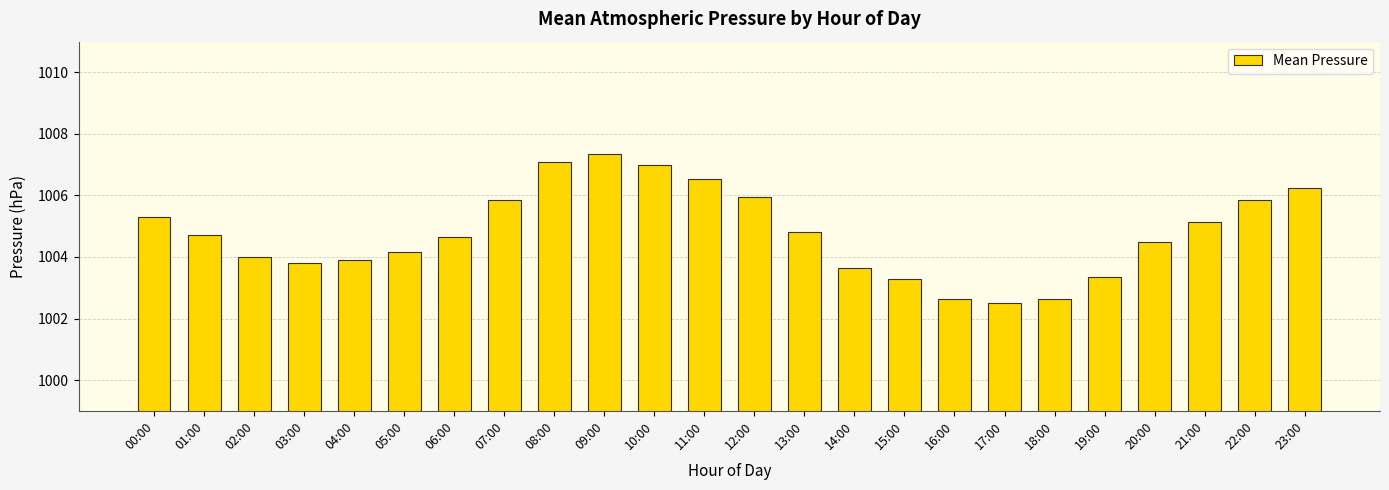

Does the chart contain stacked bars?

No